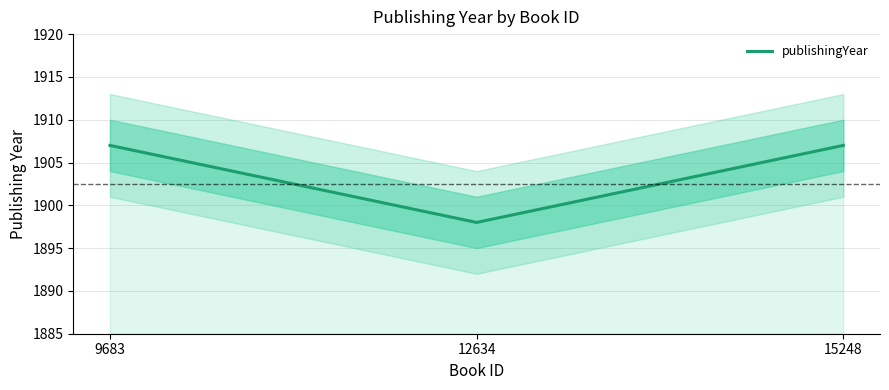

True or false: the data shows 471 at 15248.

False